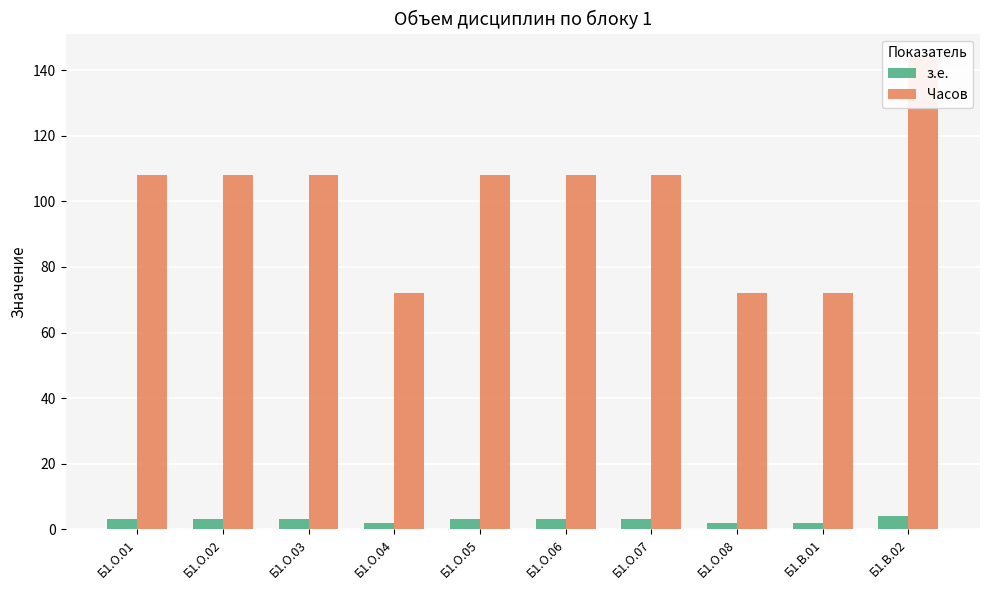

What is the label of the 10th bar from the right?

Б1.О.01